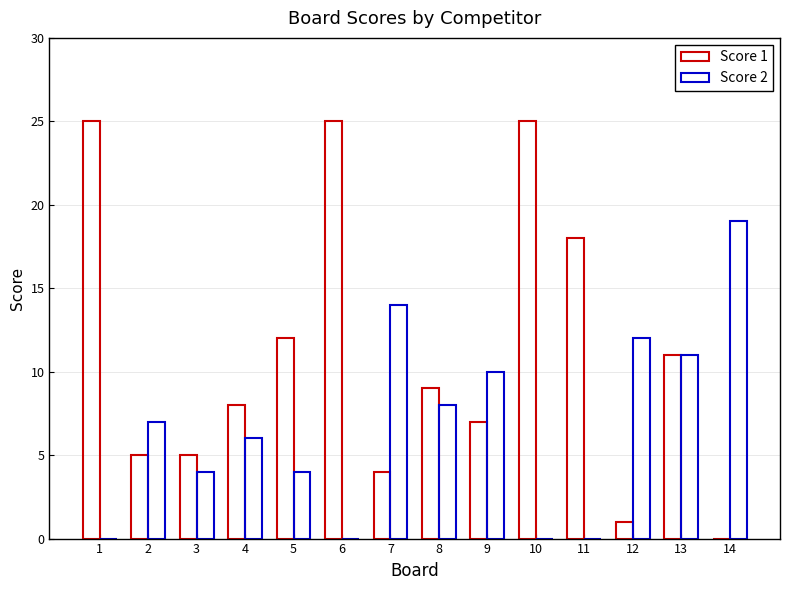

Is it true that Score 1 equals 11 at 13?

True